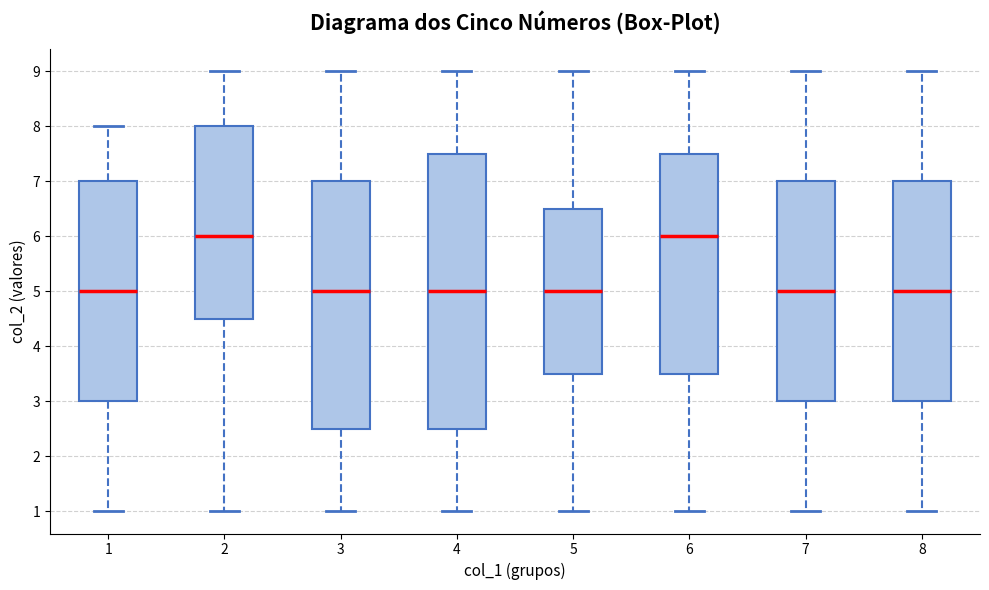

Comparing the boxes themselves (not the whiskers), which one is the tallest?

4